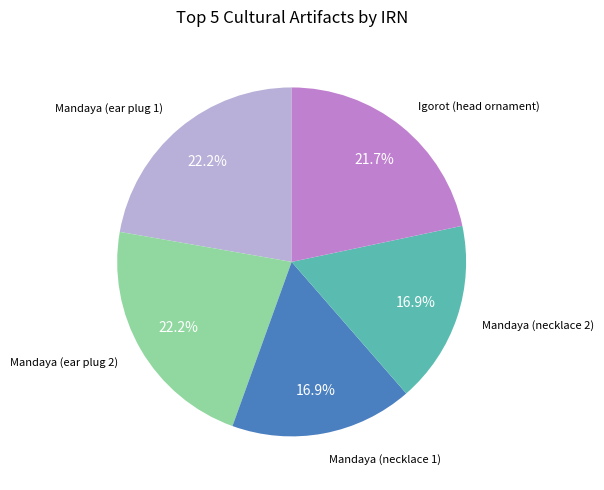

Is there a majority slice in this chart?

No